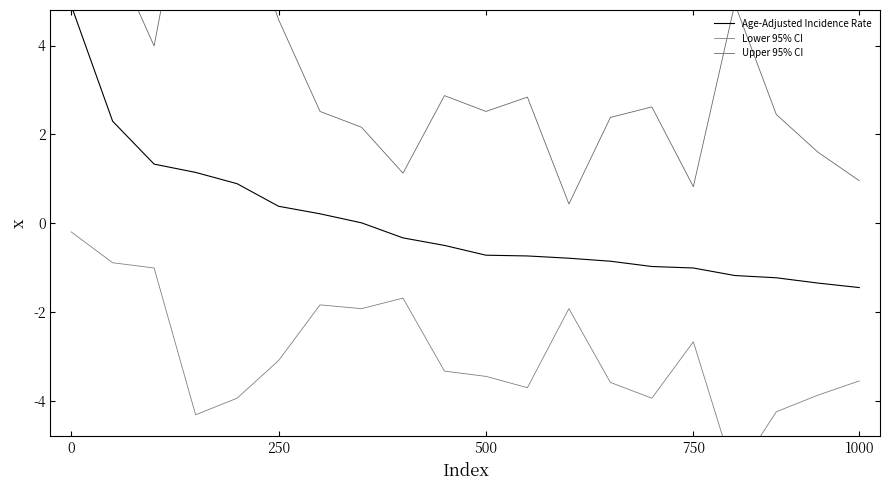

What is the sum of the Lower 95% CI values at 11 and 18?

-7.6